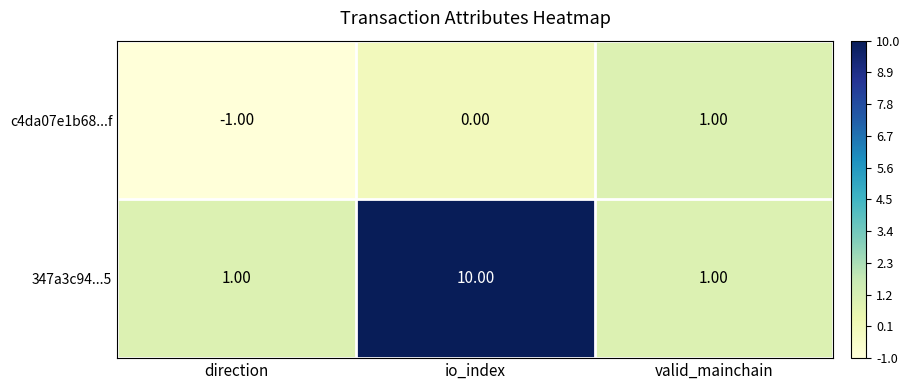

Which category has the highest value across all series?

io_index